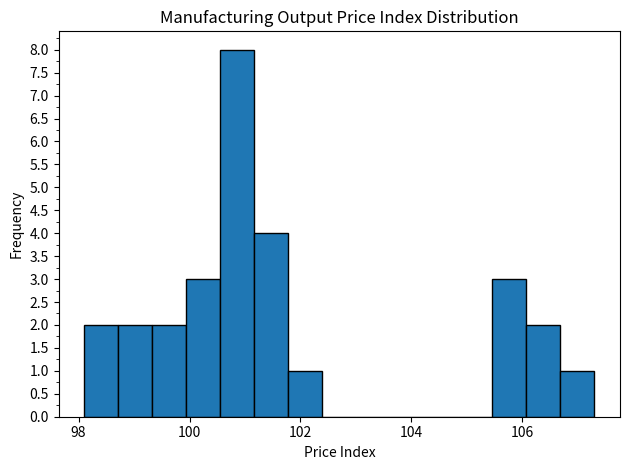

Read against the x-axis, roughly where is the centre of the tallest bar?

100.8